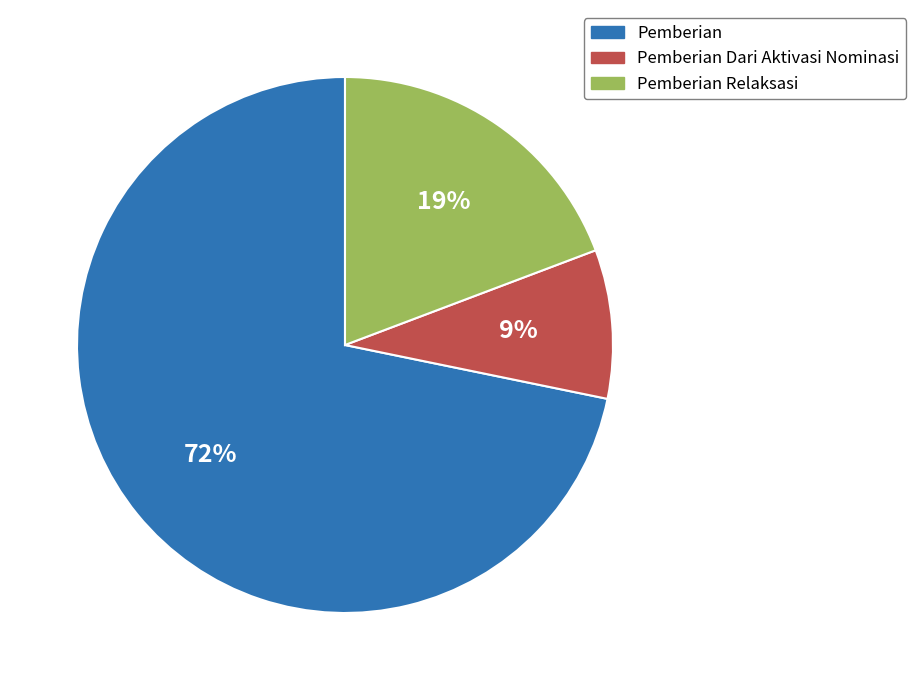

How many slices are in this pie chart?

3